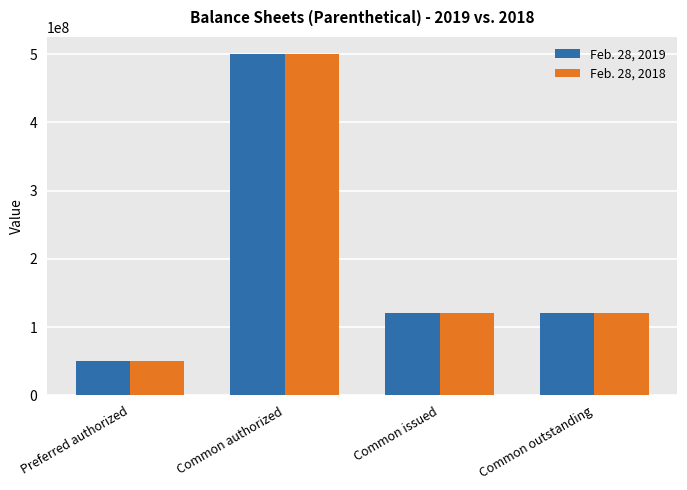

True or false: Feb. 28, 2018 has a value of 119950000 at Common outstanding.

True